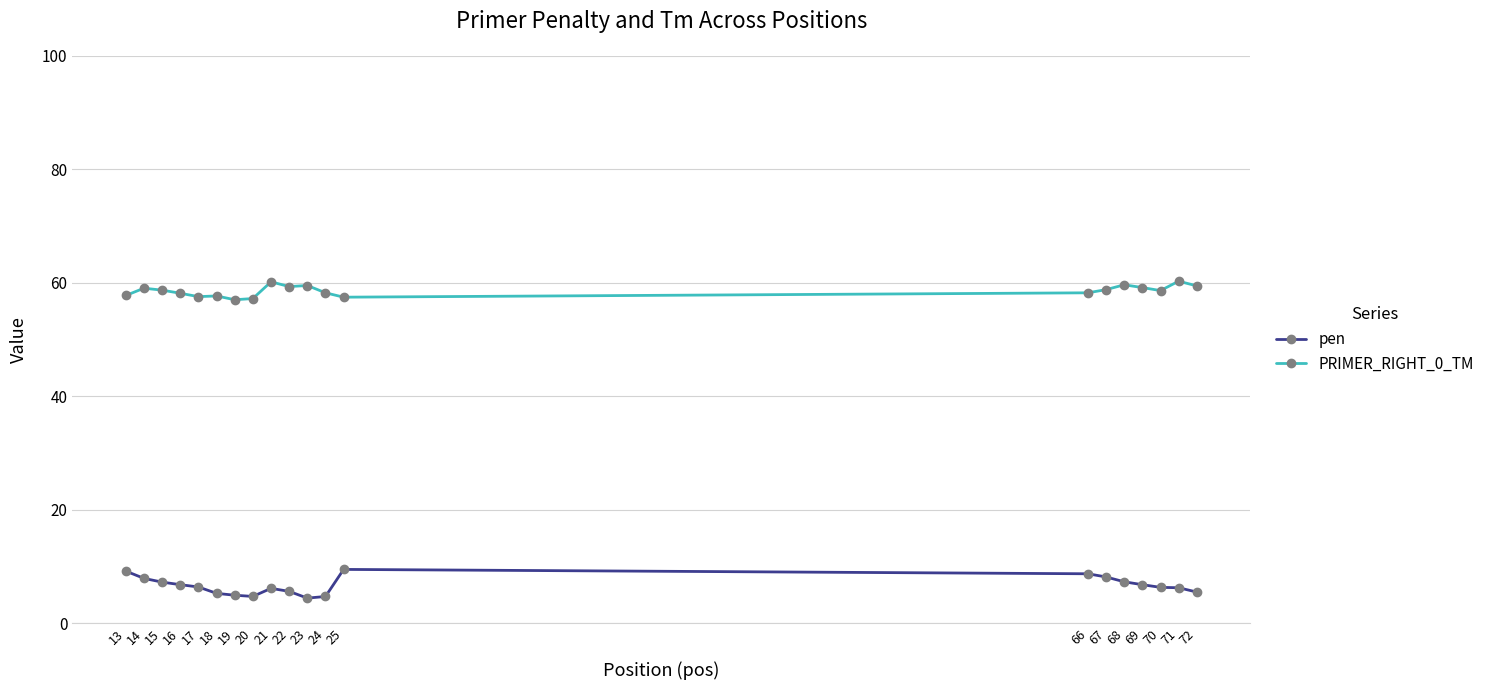

How many data points does each series have?

20